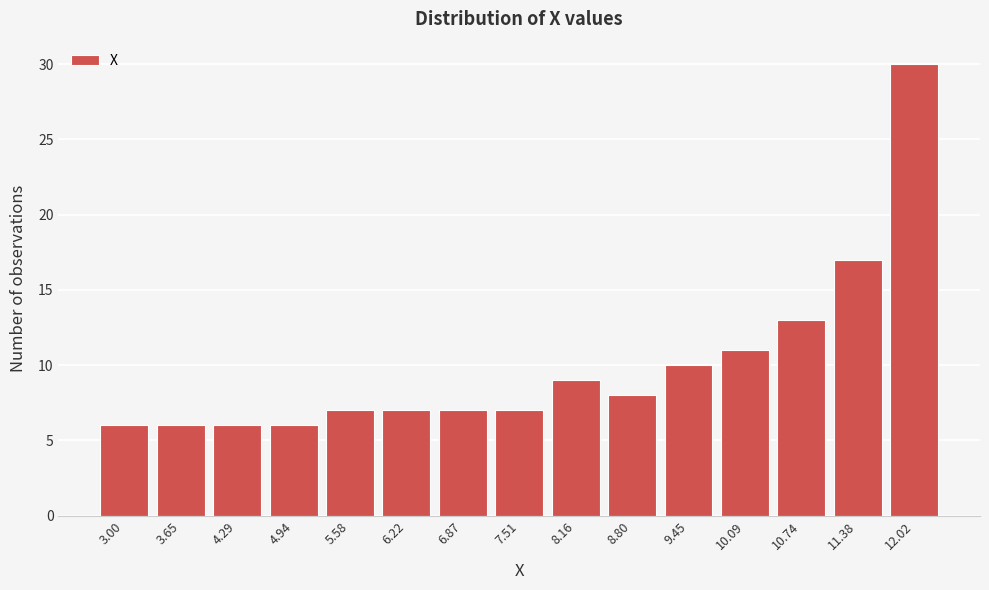

Reading left to right, list all the values displayed in this chart.

3.00=6	3.65=6	4.29=6	4.94=6	5.58=7	6.22=7	6.87=7	7.51=7	8.16=9	8.80=8	9.45=10	10.09=11	10.74=13	11.38=17	12.02=30